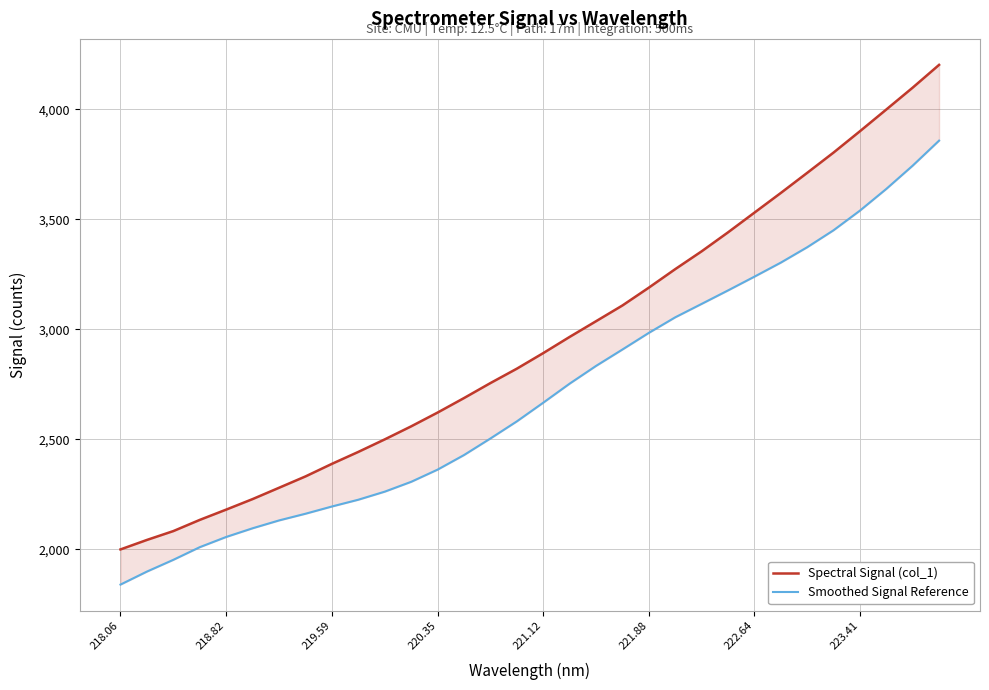

The Spectral Signal (col_1) series shows 3318.1 at 218.06. True or false?

False